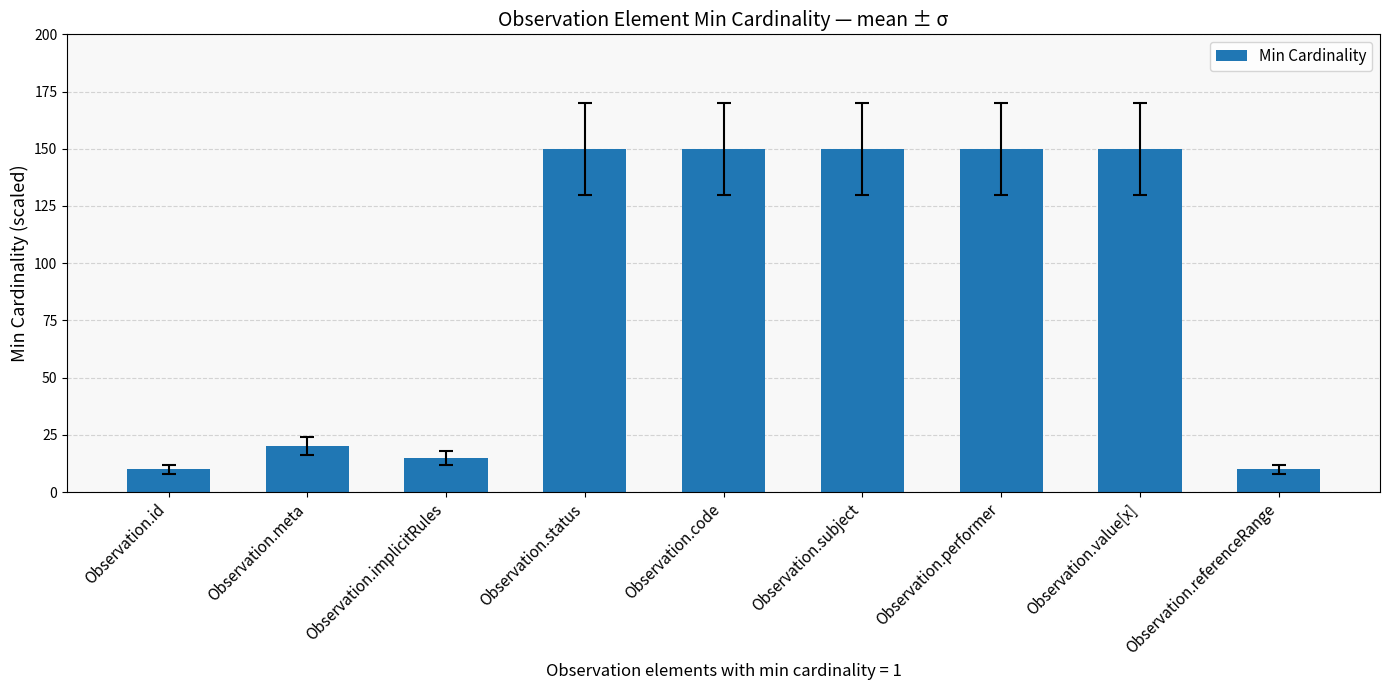

What is the minimum value shown in the chart?

10